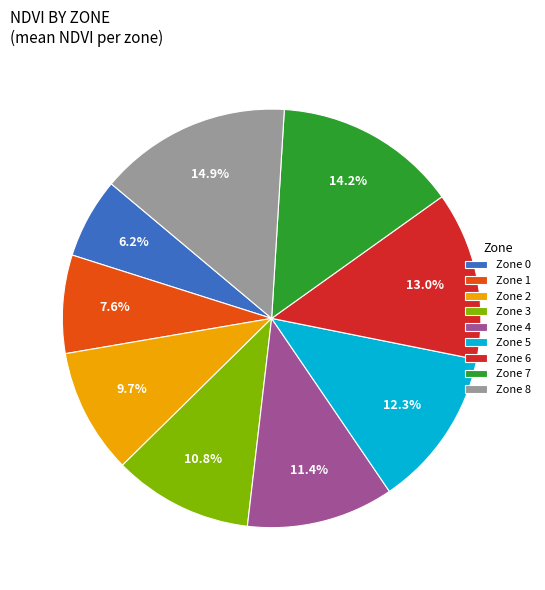

Rank the categories by value from lowest to highest.

Zone 0, Zone 1, Zone 2, Zone 3, Zone 4, Zone 5, Zone 6, Zone 7, Zone 8